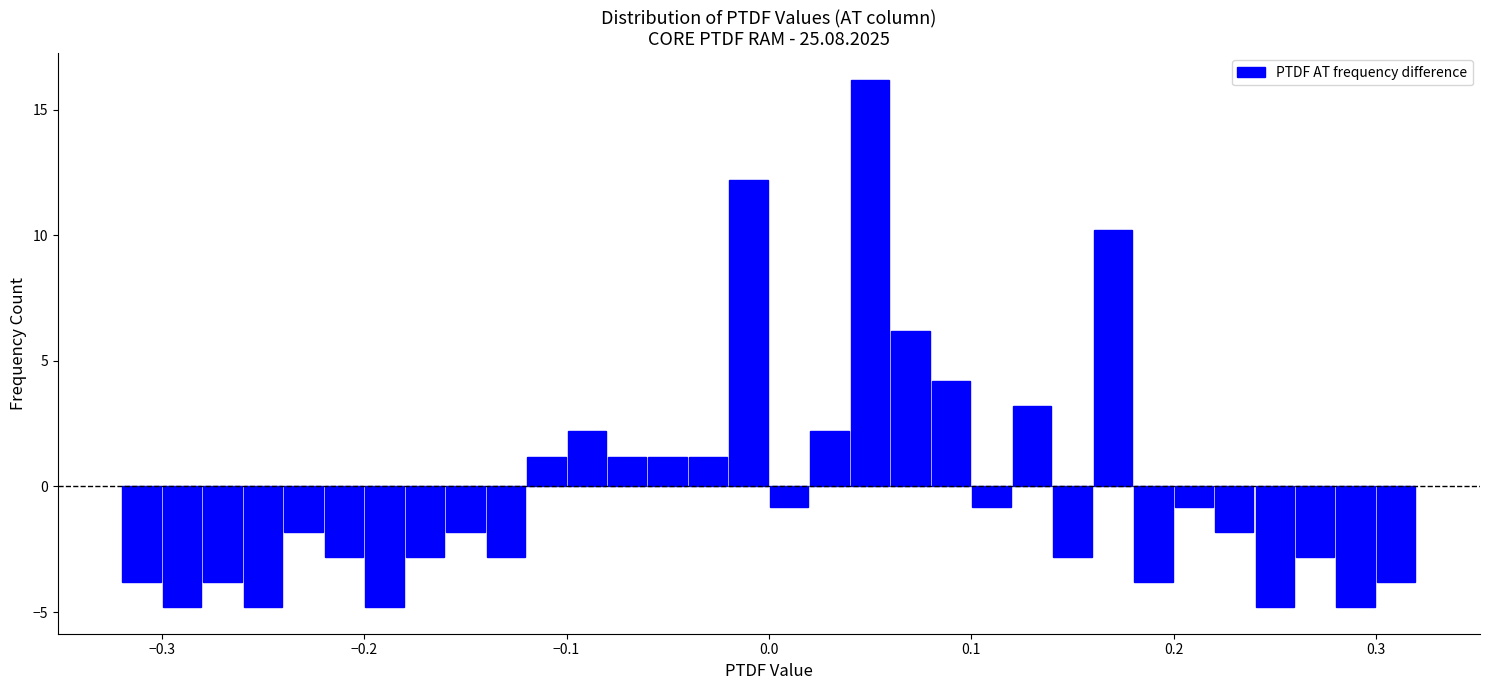

Around what value on the x-axis is the tallest bar? Give the approximate position of its centre, as read against the axis.

0.05